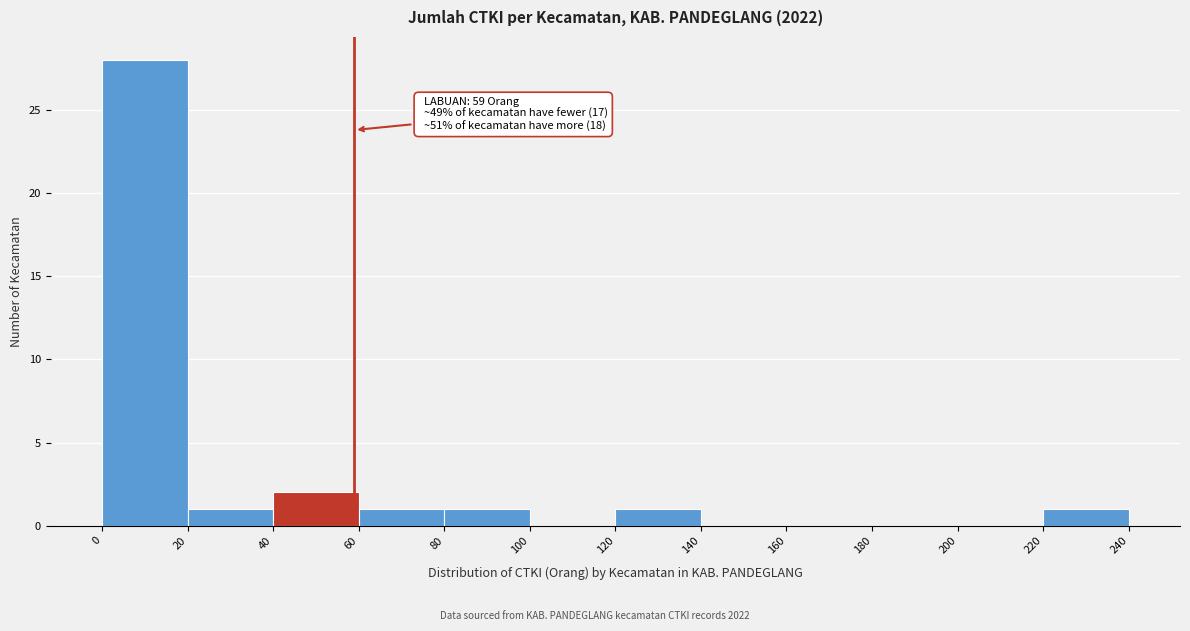

Over which range of the x-axis is the bar tallest?

0 to 20